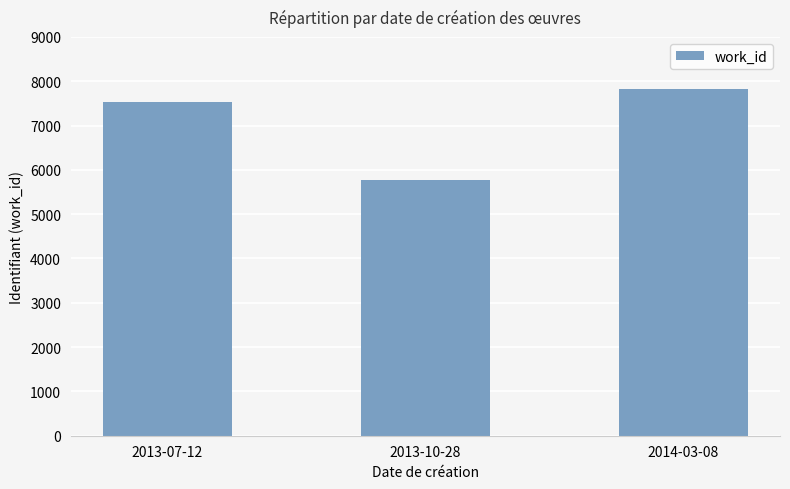

Rank the categories by value from highest to lowest.

2014-03-08, 2013-07-12, 2013-10-28